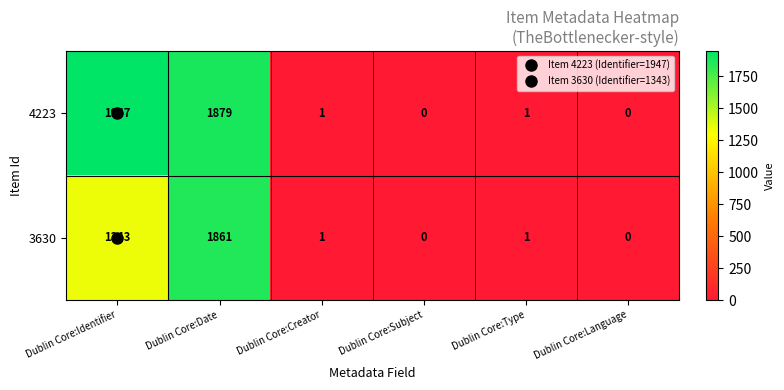

Where does the 3630 series first go above 1?

Dublin Core:Identifier